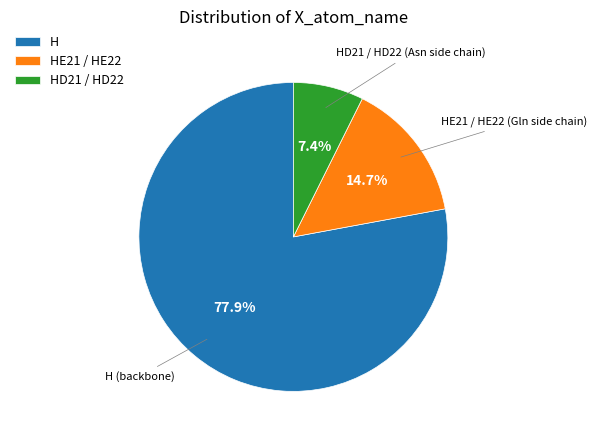

Is H the majority of the pie?

Yes